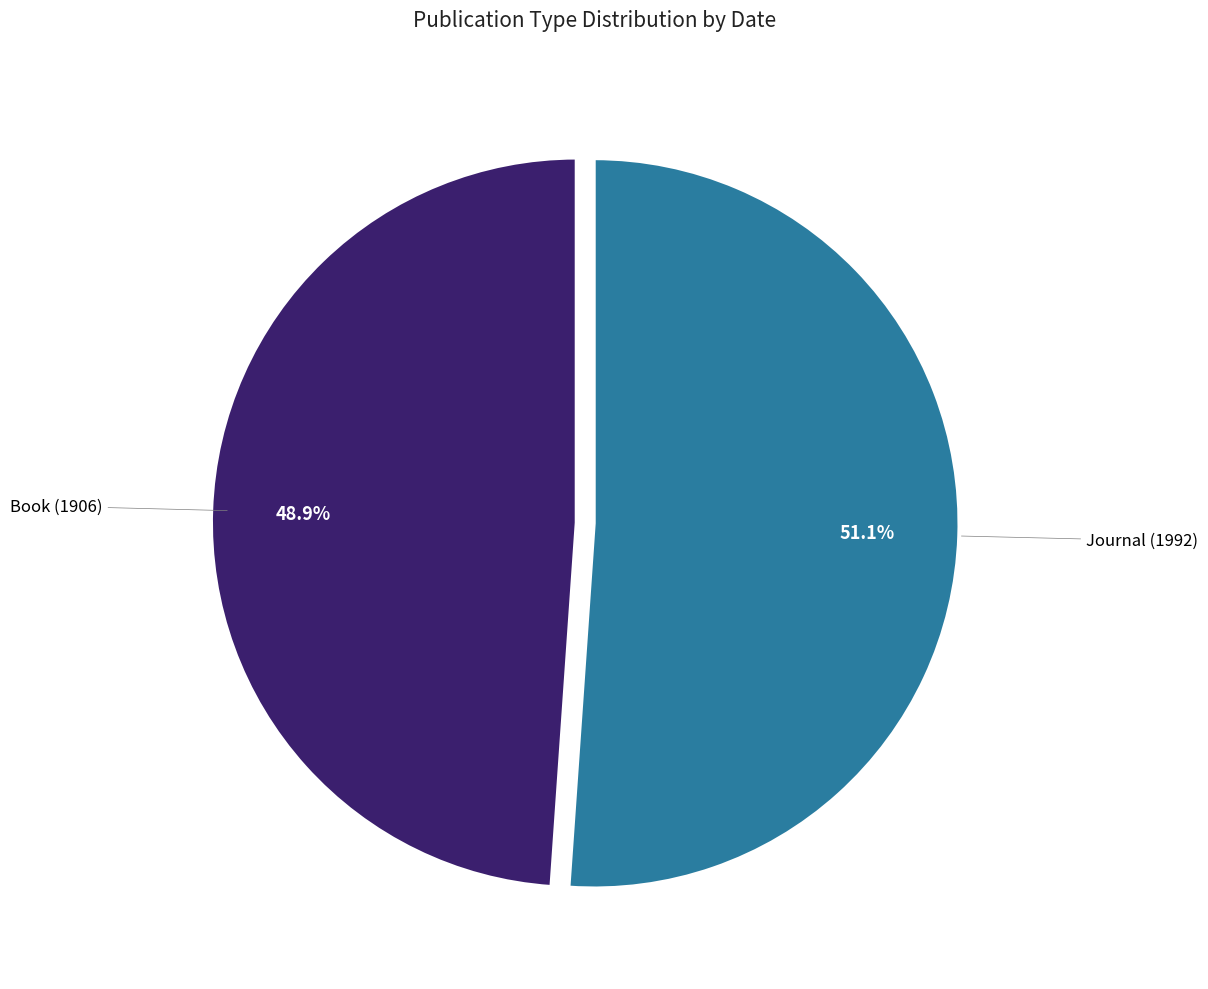

Is there a majority slice in this chart?

Yes